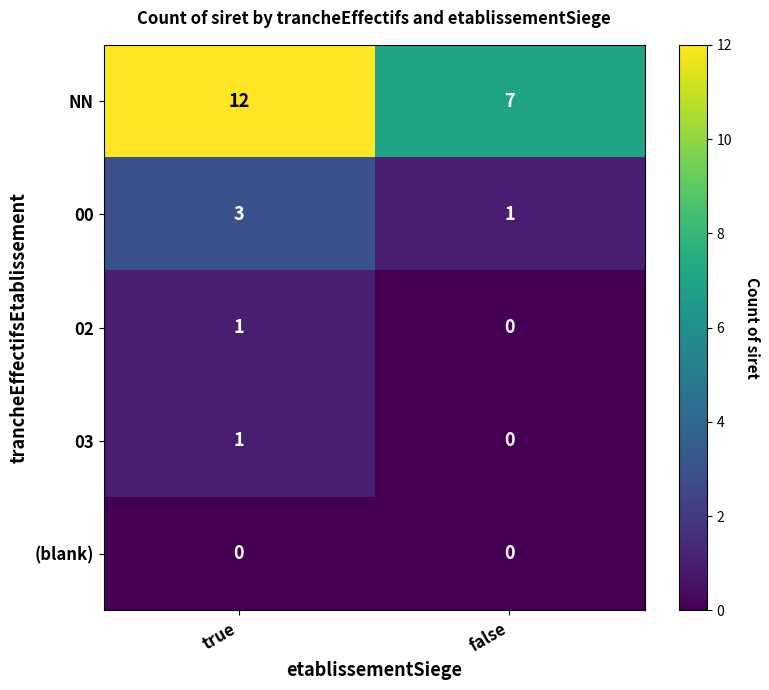

How many series are shown in this chart?

5